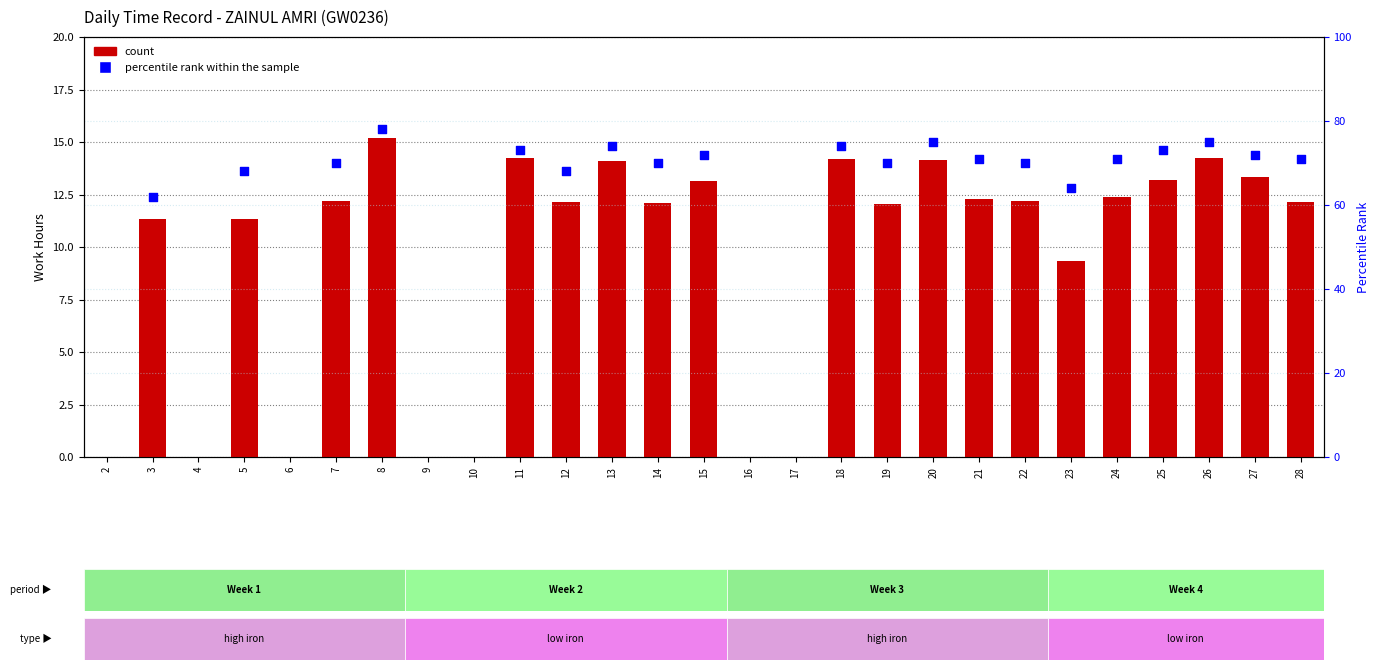

Which has a higher value, 13 or 17?

13